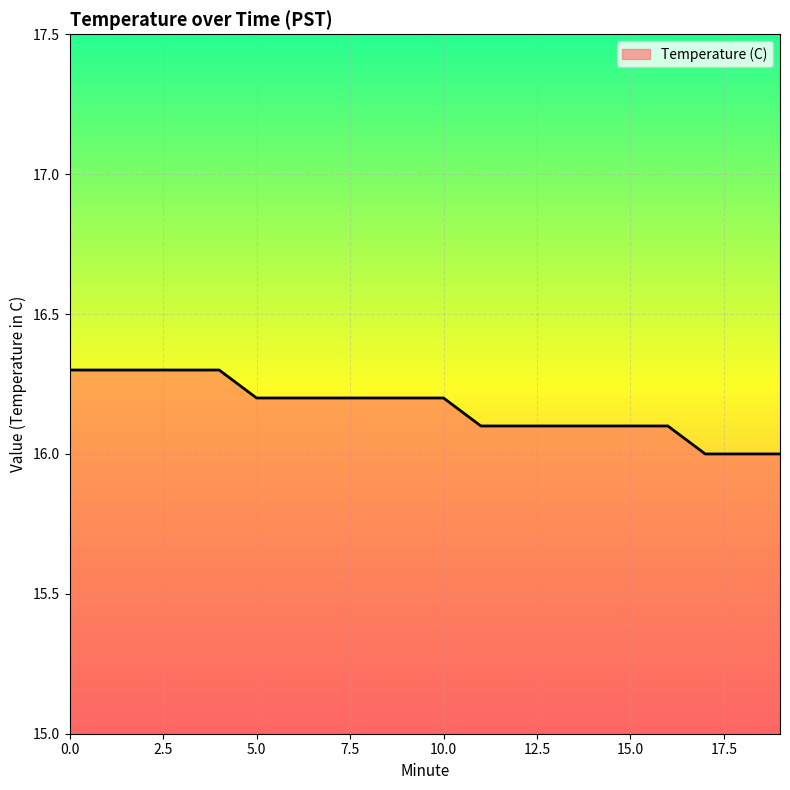

What is the smallest value displayed?

16.0